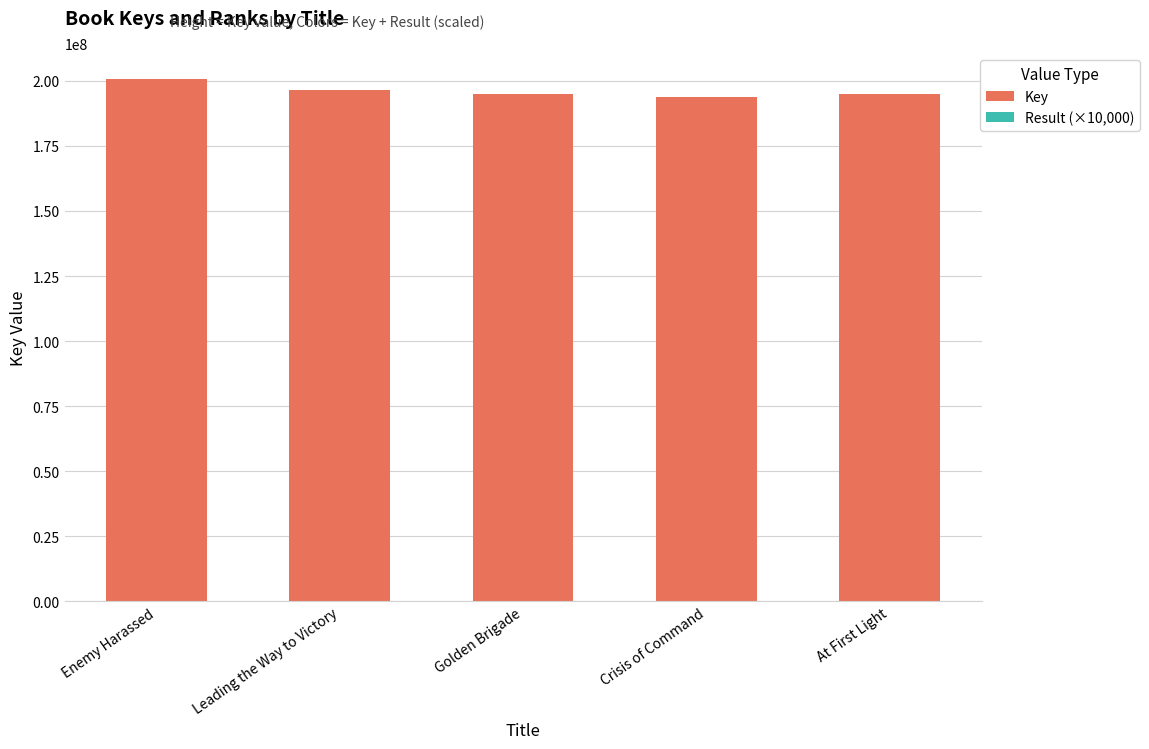

What is the maximum value for Key?

200618246